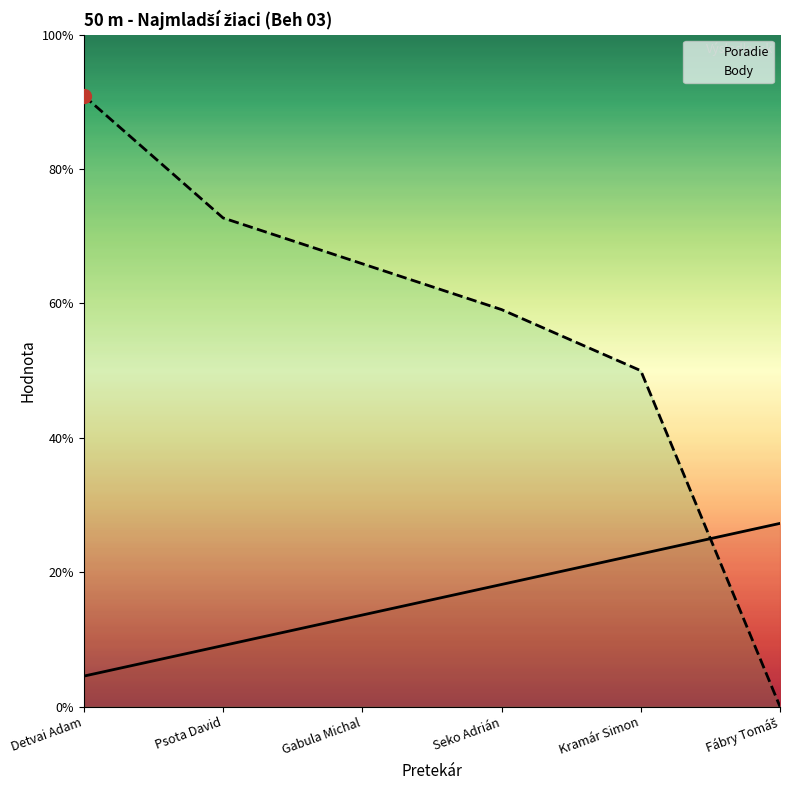

Reading left to right, what are all the values shown in this chart?

Poradie: Detvai Adam=1.0	Psota David=2.0	Gabula Michal=3.0	Seko Adrián=4.0	Kramár Simon=5.0	Fábry Tomáš=6.0
Body: Detvai Adam=20.0	Psota David=16.0	Gabula Michal=14.5	Seko Adrián=13.0	Kramár Simon=11.0	Fábry Tomáš=0.0